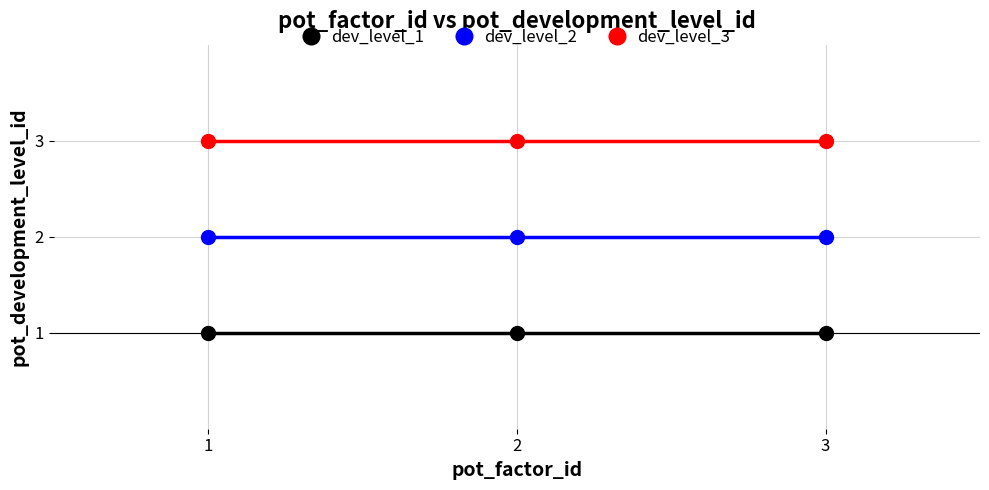

What is the average value of the dev_level_3 series?

3